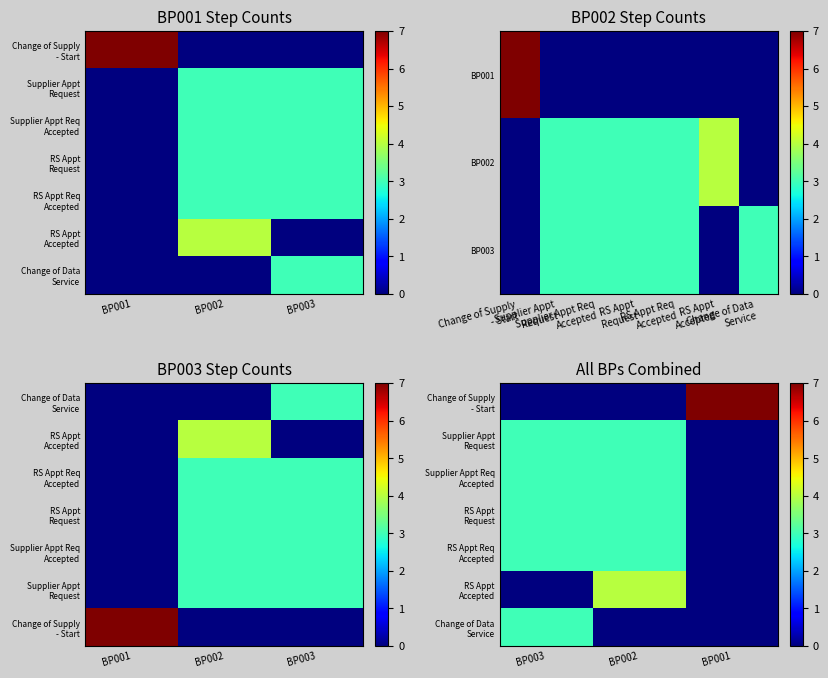

Which series has the largest range (max minus min)?

Change of Supply - Start